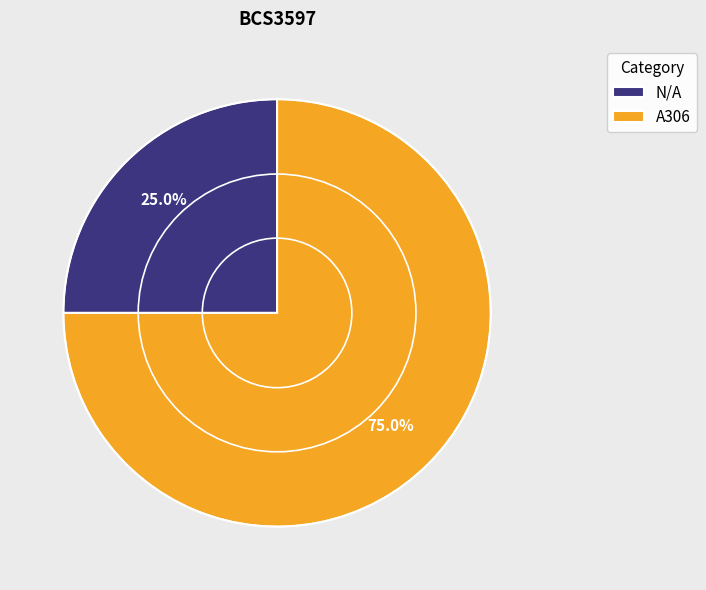

Is it true that A306 is 75% of the pie?

True